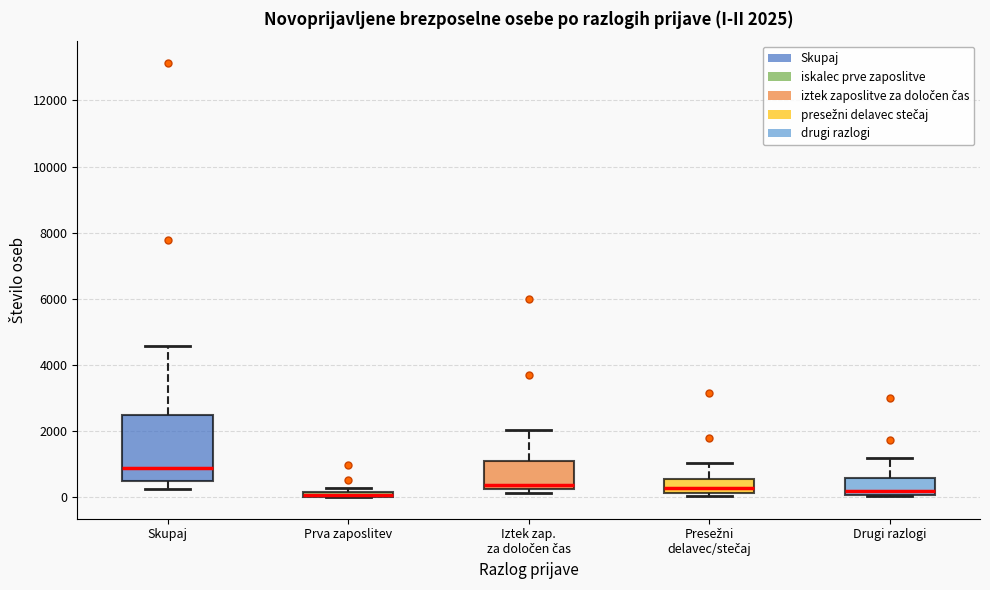

Which box is the tallest, from its lower edge to its upper edge?

Skupaj